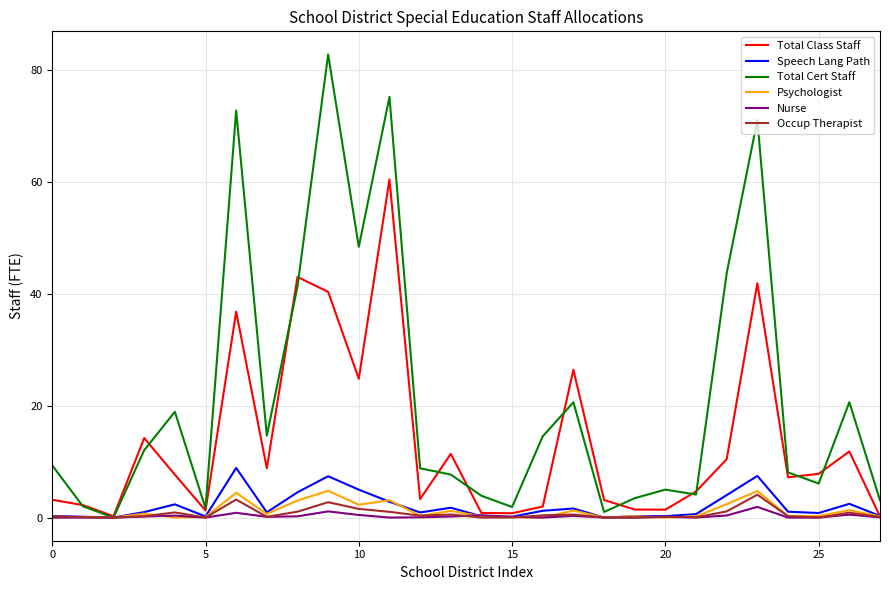

What is the greatest value displayed?

82.8